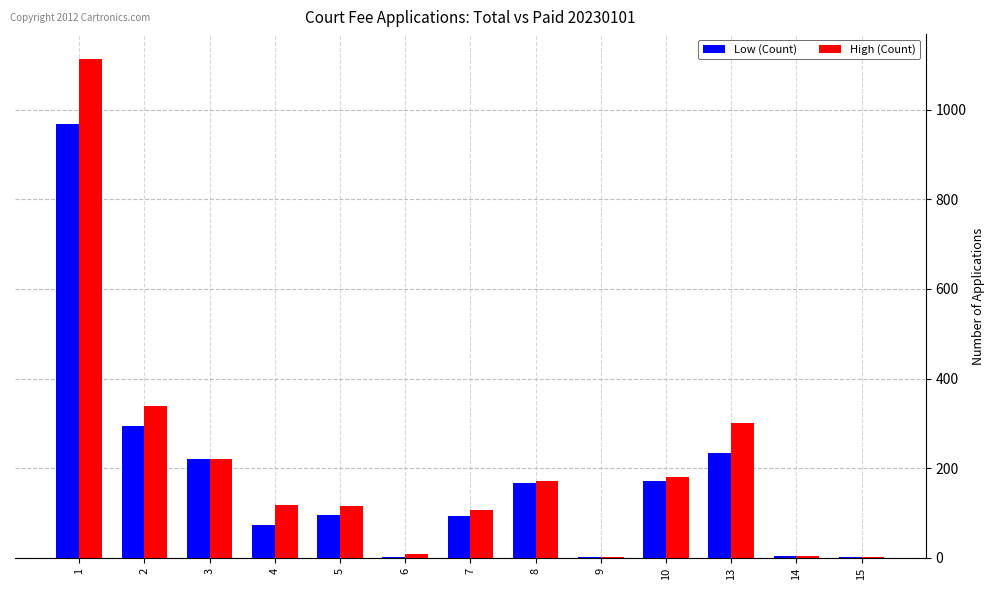

What are all the series names shown in the legend?

Low (Count), High (Count)